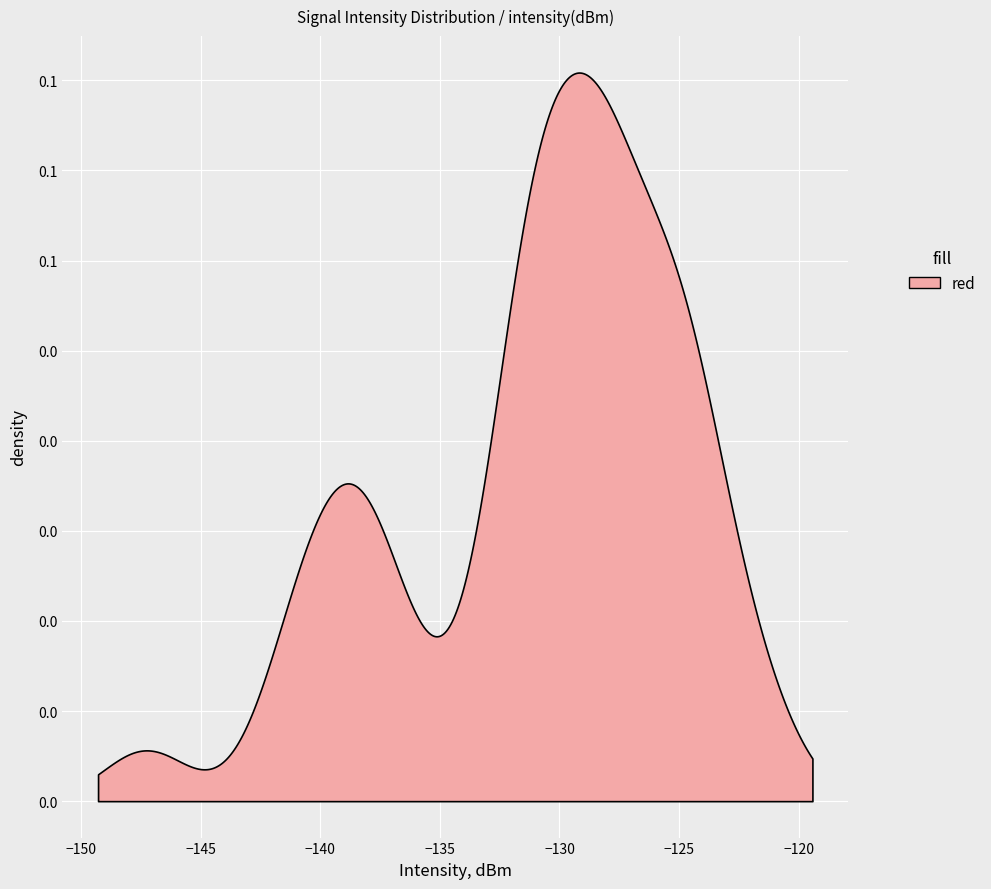

Between 1 and 17, which is larger?

17